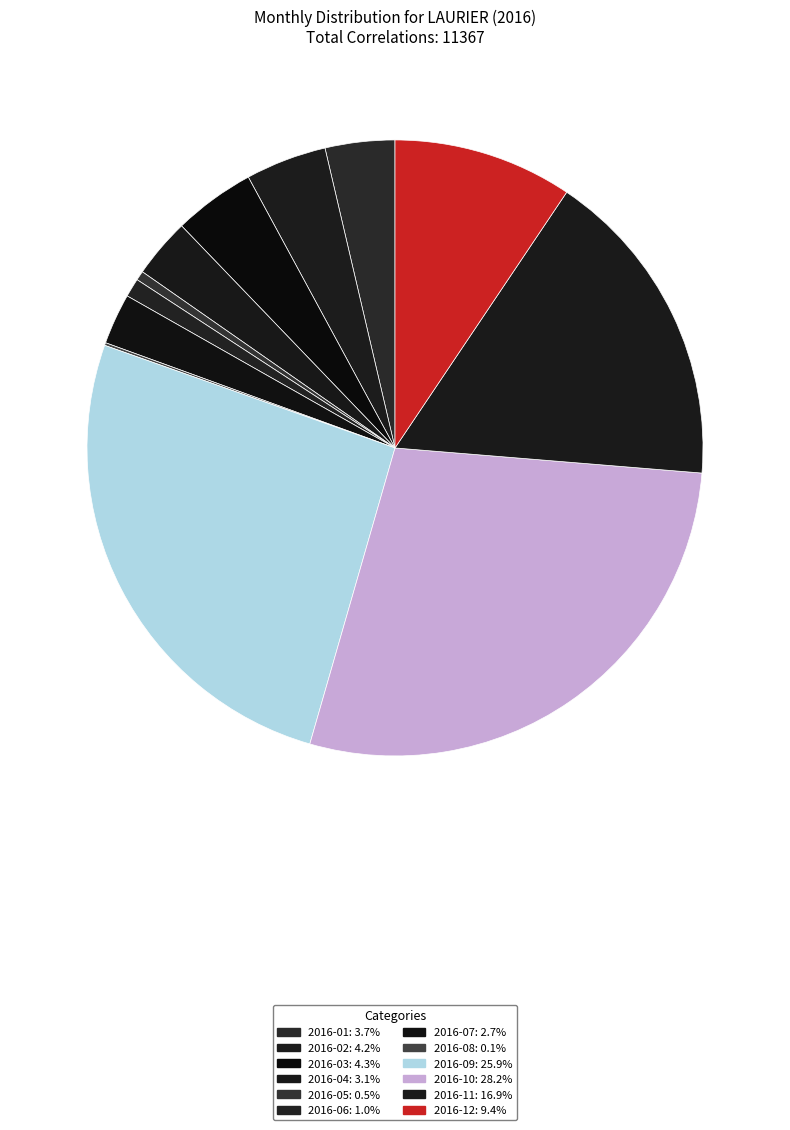

To the nearest percent, what percentage of the pie is 2016-07?

3%